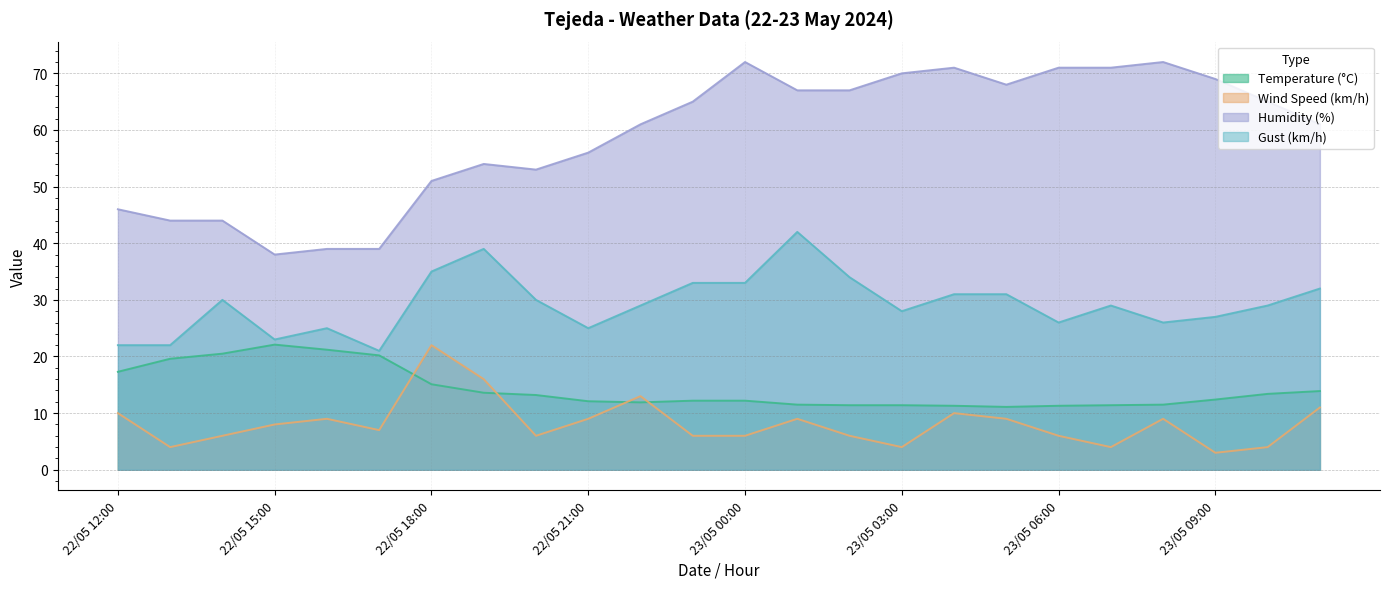

After their last crossing, which series has the higher values: Wind Speed (km/h) or Temperature (°C)?

Temperature (°C)